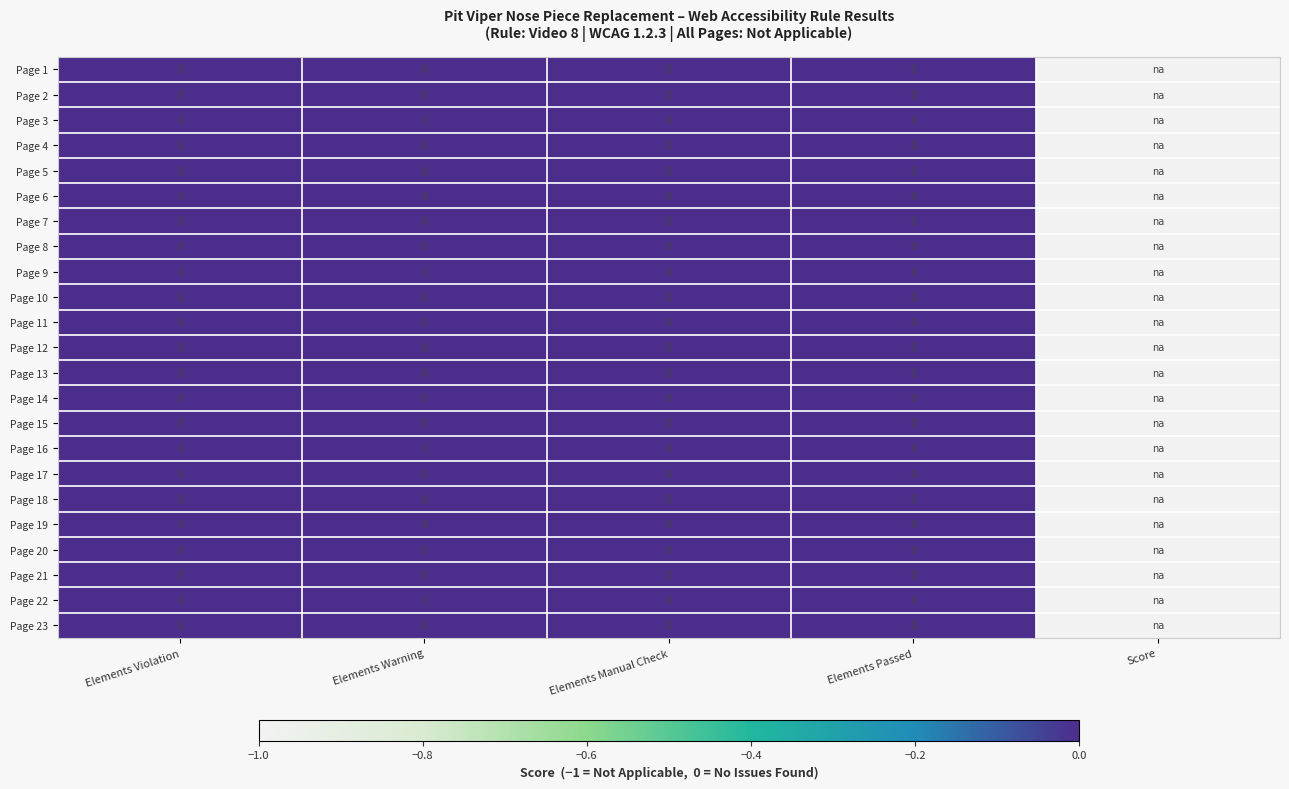

How many negative values does the Page 21 series have?

1